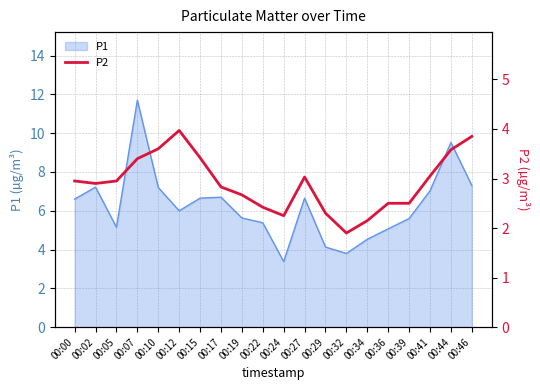

True or false: P1 has a value of 11.5 at 00:02.

False